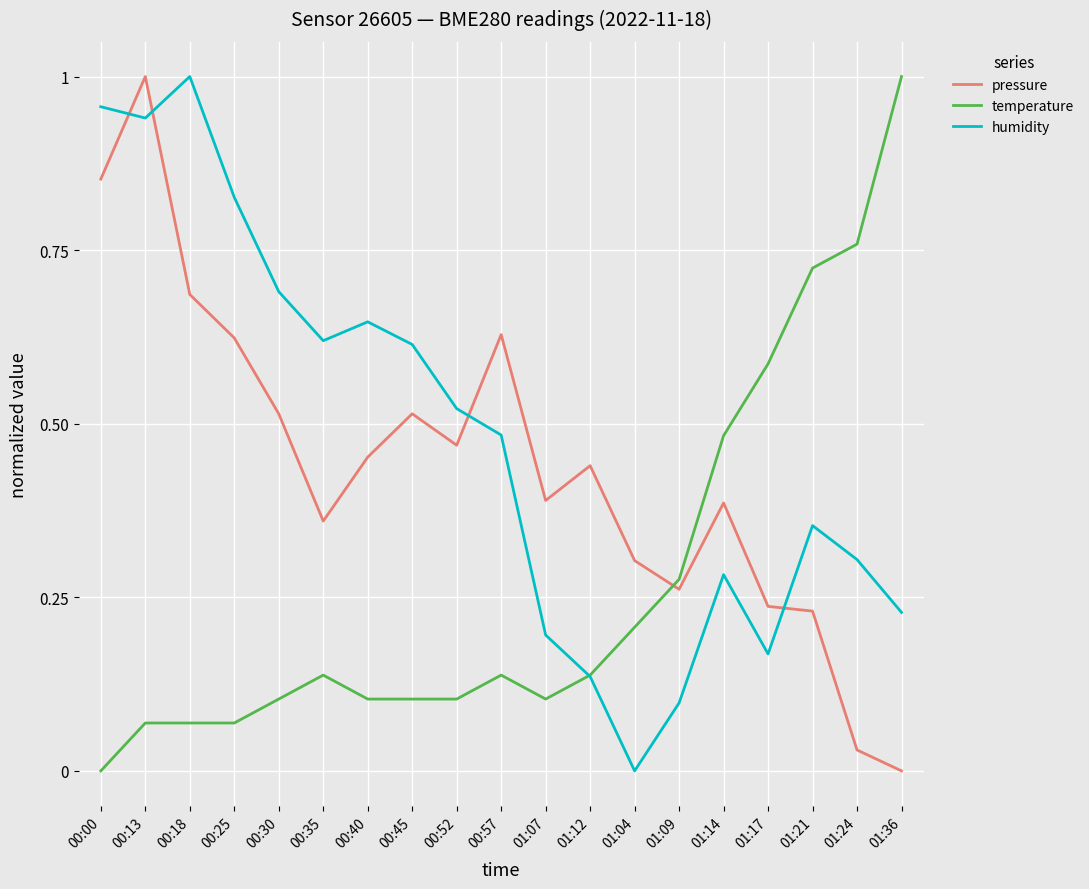

How many lines are shown in the chart?

3